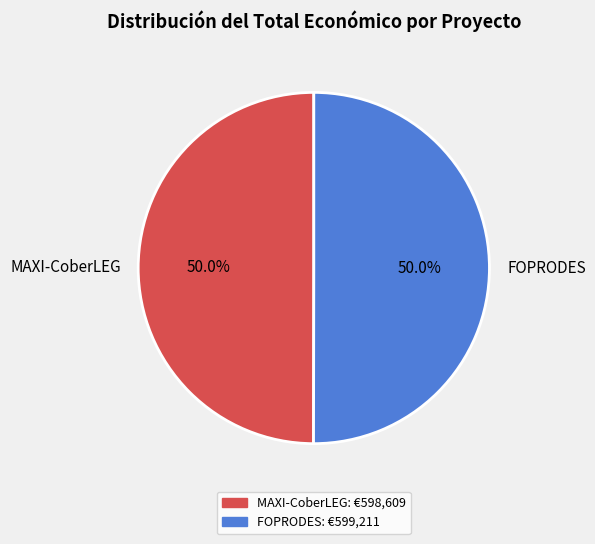

To the nearest percent, what is the average slice percentage?

50%